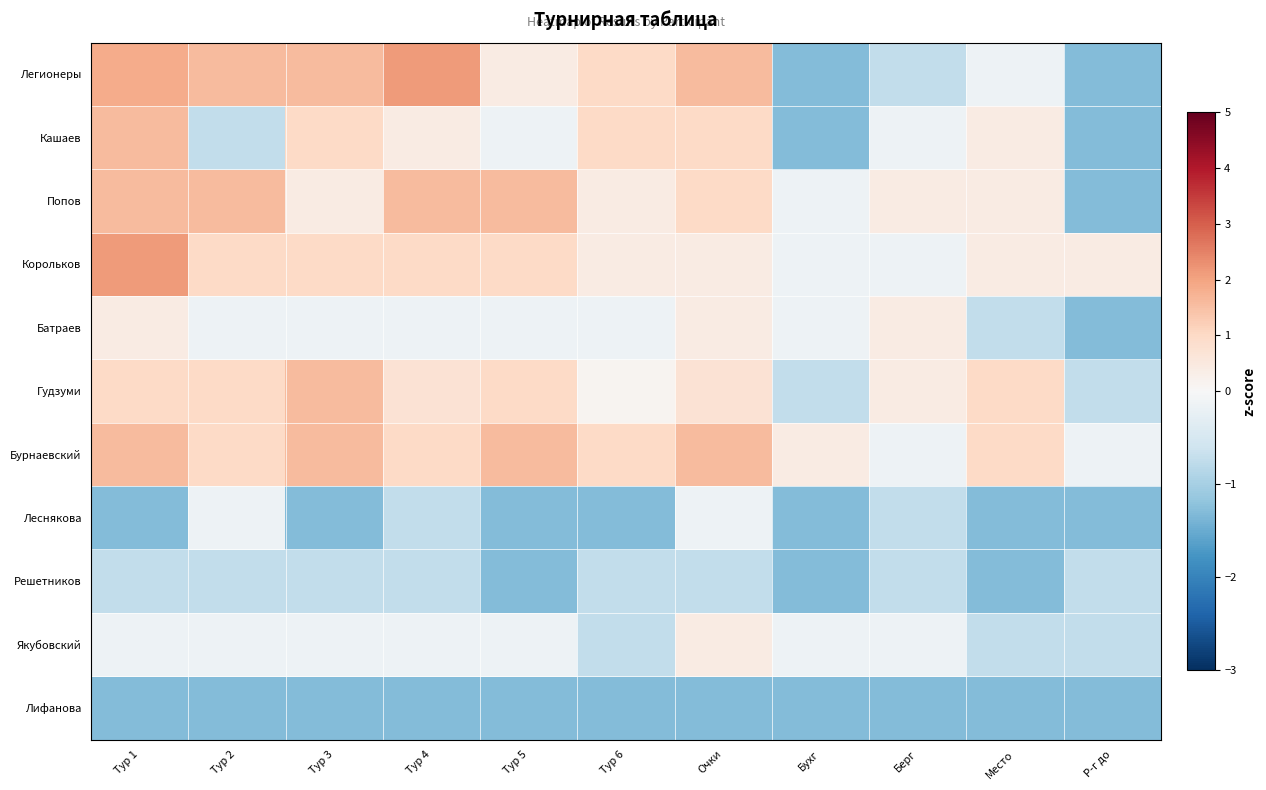

Reading left to right, transcribe all the data shown in this chart.

Легионеры: Тур 1=1.9	Тур 2=1.6	Тур 3=1.6	Тур 4=2.1	Тур 5=0.4	Тур 6=1.0	Очки=1.6	Бухг=-1.3	Берг=-0.7	Место=-0.2	Р-г до=-1.3
Кашаев: Тур 1=1.6	Тур 2=-0.7	Тур 3=1.0	Тур 4=0.4	Тур 5=-0.2	Тур 6=1.0	Очки=1.0	Бухг=-1.3	Берг=-0.2	Место=0.4	Р-г до=-1.3
Попов: Тур 1=1.6	Тур 2=1.6	Тур 3=0.4	Тур 4=1.6	Тур 5=1.6	Тур 6=0.4	Очки=1.0	Бухг=-0.2	Берг=0.4	Место=0.4	Р-г до=-1.3
Корольков: Тур 1=2.1	Тур 2=1.0	Тур 3=1.0	Тур 4=1.0	Тур 5=1.0	Тур 6=0.4	Очки=0.4	Бухг=-0.2	Берг=-0.2	Место=0.4	Р-г до=0.4
Батраев: Тур 1=0.4	Тур 2=-0.2	Тур 3=-0.2	Тур 4=-0.2	Тур 5=-0.2	Тур 6=-0.2	Очки=0.4	Бухг=-0.2	Берг=0.4	Место=-0.7	Р-г до=-1.3
Гудзуми: Тур 1=1.0	Тур 2=1.0	Тур 3=1.6	Тур 4=0.7	Тур 5=1.0	Тур 6=0.1	Очки=0.7	Бухг=-0.7	Берг=0.4	Место=1.0	Р-г до=-0.7
Бурнаевский: Тур 1=1.6	Тур 2=1.0	Тур 3=1.6	Тур 4=1.0	Тур 5=1.6	Тур 6=1.0	Очки=1.6	Бухг=0.4	Берг=-0.2	Место=1.0	Р-г до=-0.2
Леснякова: Тур 1=-1.3	Тур 2=-0.2	Тур 3=-1.3	Тур 4=-0.7	Тур 5=-1.3	Тур 6=-1.3	Очки=-0.2	Бухг=-1.3	Берг=-0.7	Место=-1.3	Р-г до=-1.3
Решетников: Тур 1=-0.7	Тур 2=-0.7	Тур 3=-0.7	Тур 4=-0.7	Тур 5=-1.3	Тур 6=-0.7	Очки=-0.7	Бухг=-1.3	Берг=-0.7	Место=-1.3	Р-г до=-0.7
Якубовский: Тур 1=-0.2	Тур 2=-0.2	Тур 3=-0.2	Тур 4=-0.2	Тур 5=-0.2	Тур 6=-0.7	Очки=0.4	Бухг=-0.2	Берг=-0.2	Место=-0.7	Р-г до=-0.7
Лифанова: Тур 1=-1.3	Тур 2=-1.3	Тур 3=-1.3	Тур 4=-1.3	Тур 5=-1.3	Тур 6=-1.3	Очки=-1.3	Бухг=-1.3	Берг=-1.3	Место=-1.3	Р-г до=-1.3